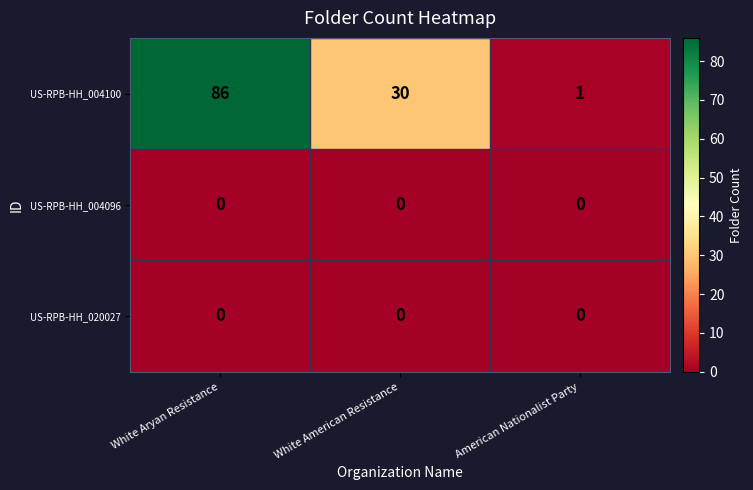

At which category is the sum across all series the highest?

White Aryan Resistance